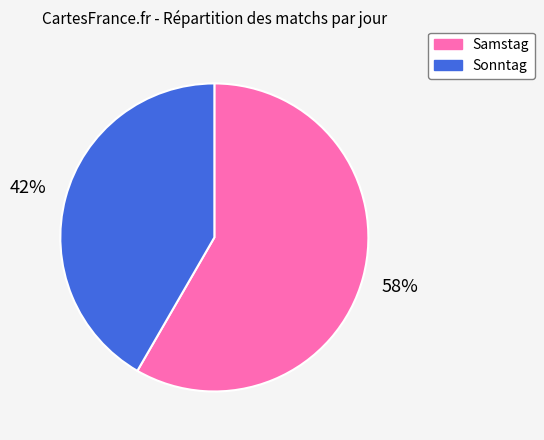

Between Sonntag and Samstag, which is larger?

Samstag